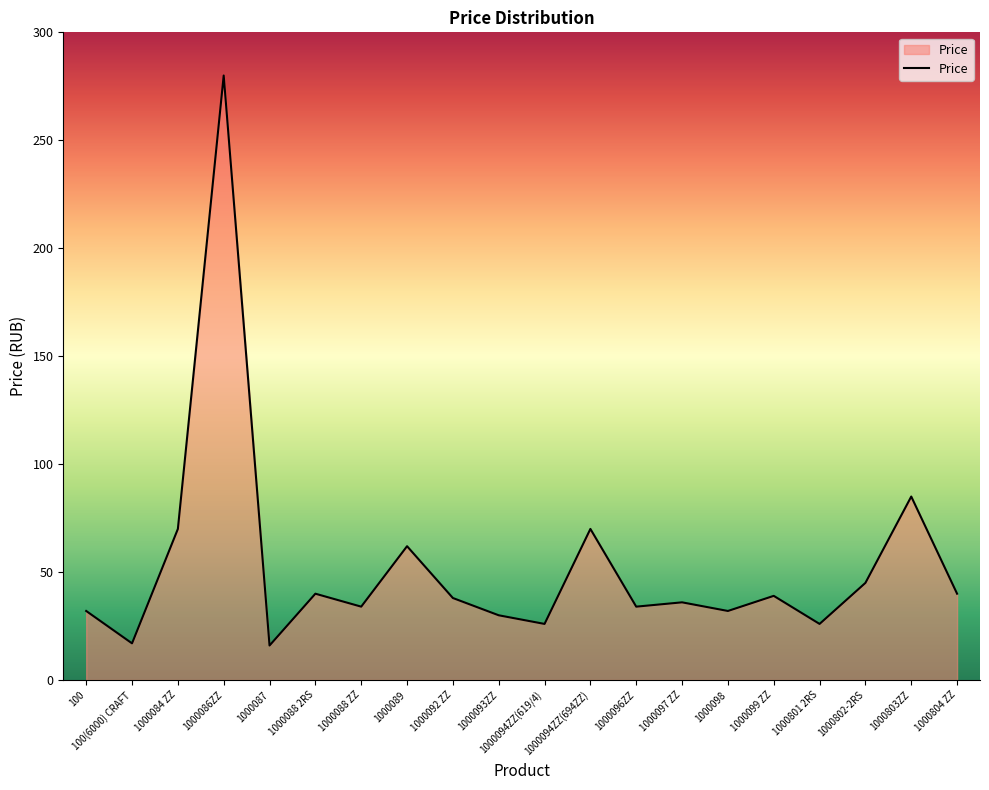

Where does the data first go above 38?

1000084 ZZ